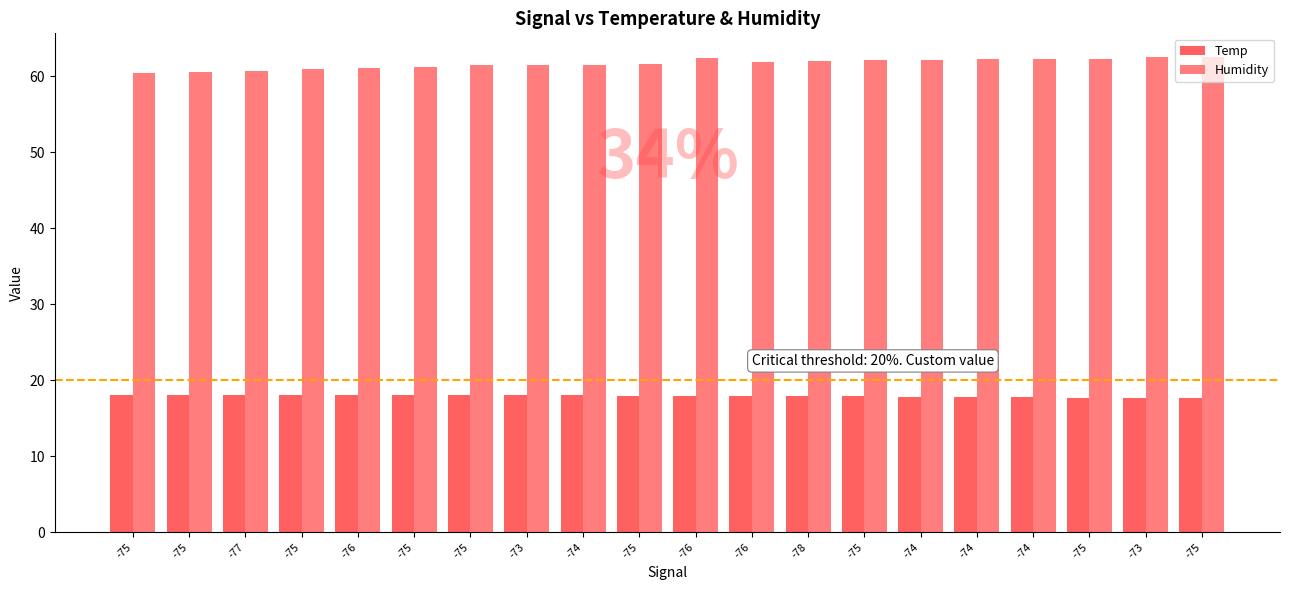

The Humidity series shows 61.1 at -76. True or false?

True